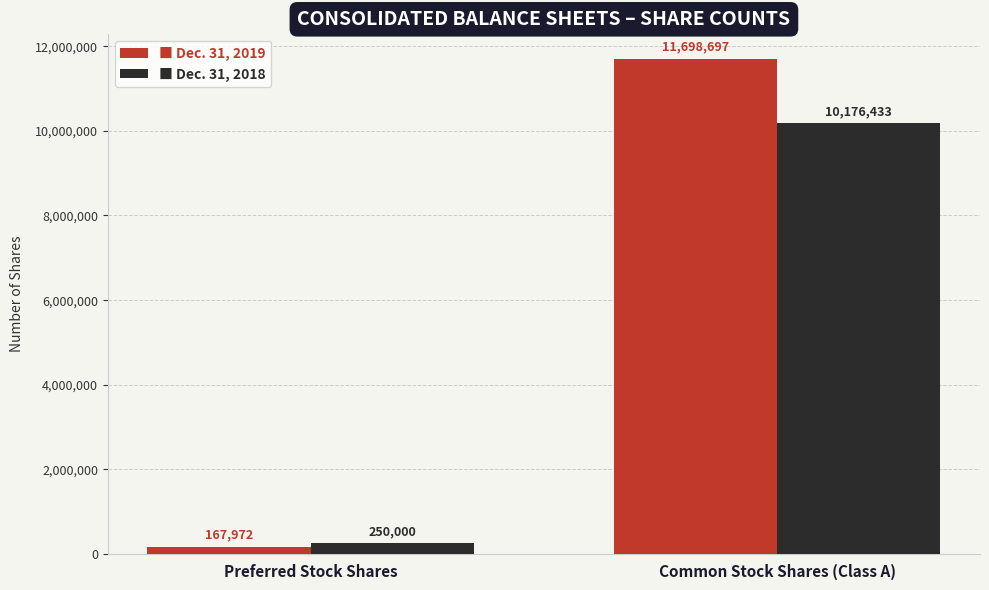

At which category is the sum across all series the highest?

Common Stock Shares (Class A)